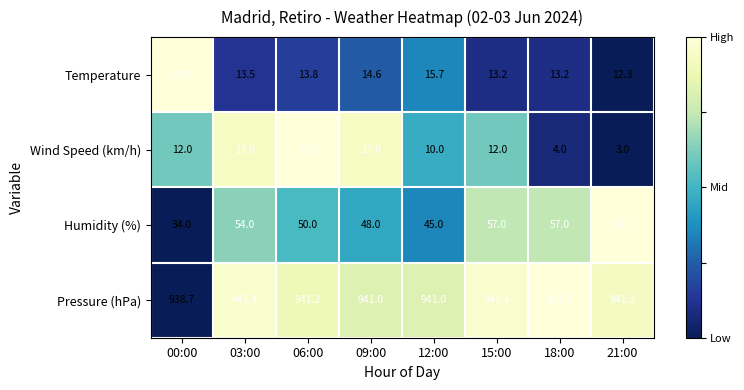

What is the sum of all Humidity (%) values?

410.0